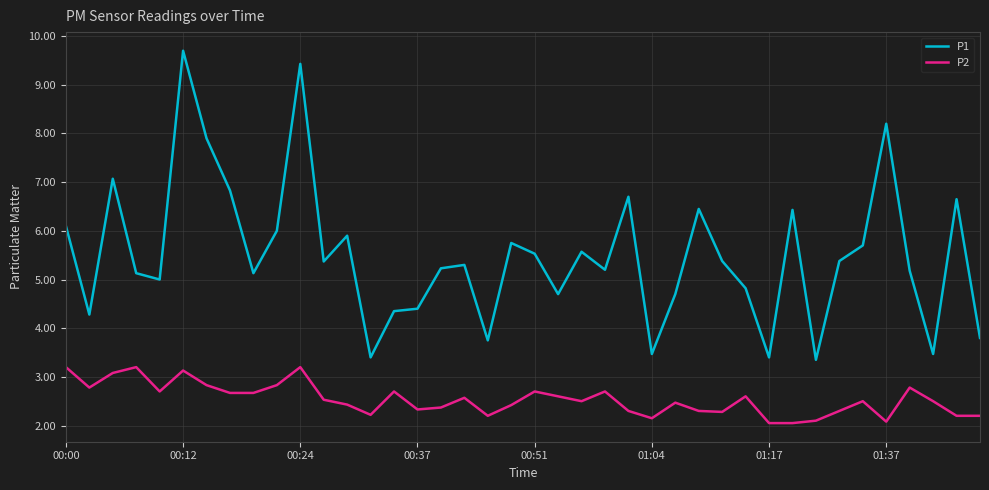

Which series has the largest range (max minus min)?

P1